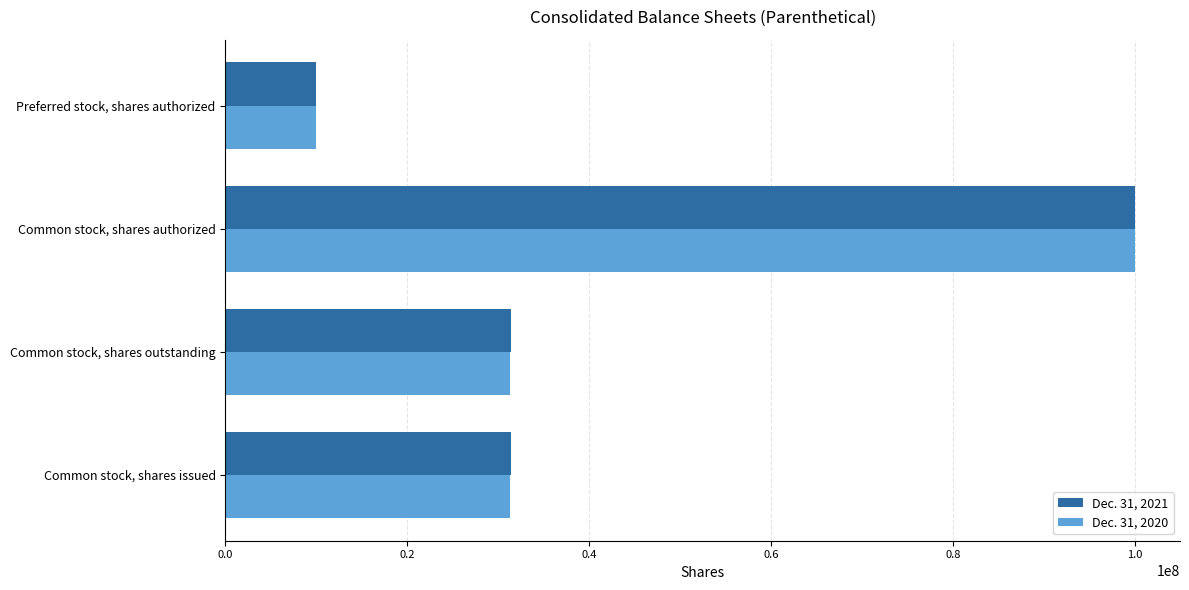

Count the number of categories in the chart.

4